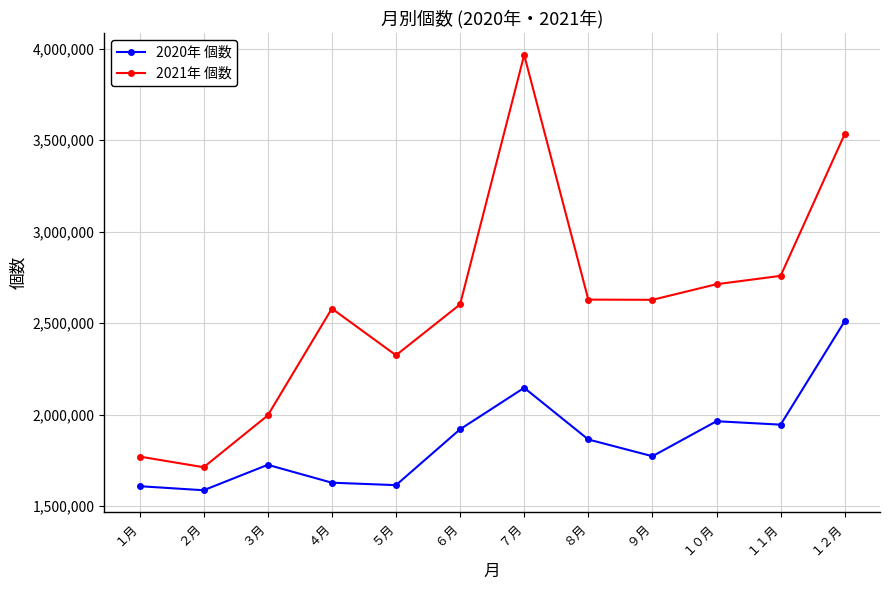

True or false: 2020年 個数 and 2021年 個数 intersect in this chart.

False